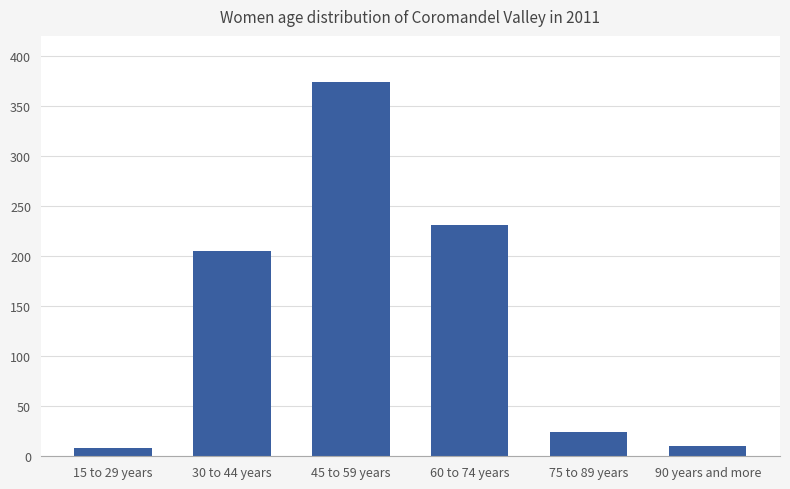

What position from the left is 45 to 59 years?

3